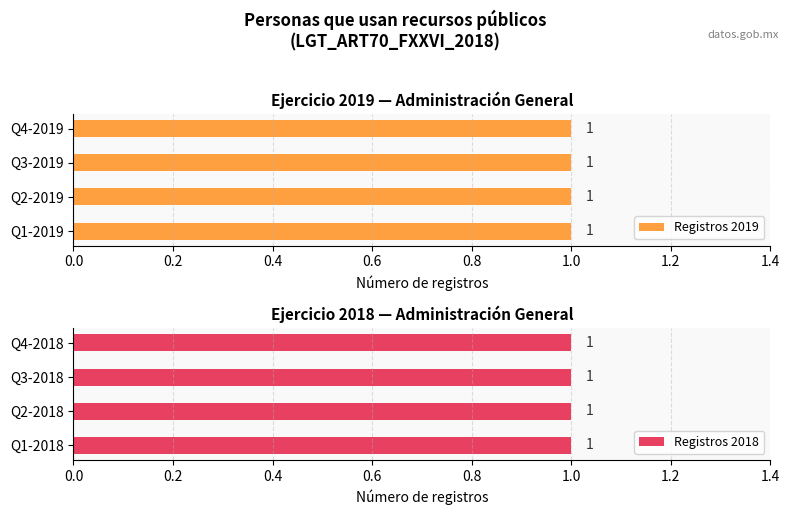

Rank the categories by value from highest to lowest.

01/10/2019-31/12/2019, 01/07/2019-30/09/2019, 01/04/2019-30/06/2019, 01/01/2019-31/03/2019, 01/10/2018-31/12/2018, 01/07/2018-30/09/2018, 01/04/2018-30/06/2018, 01/01/2018-31/03/2018